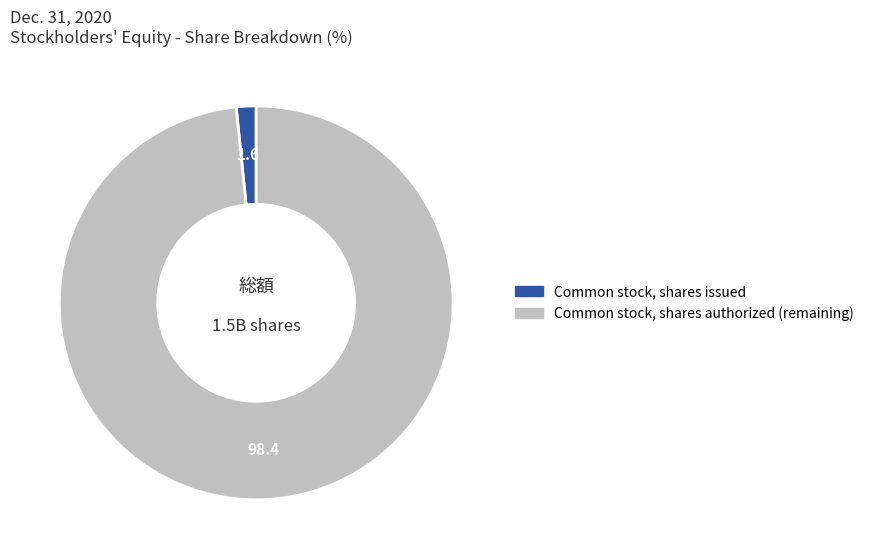

Count the number of slices in the pie.

2